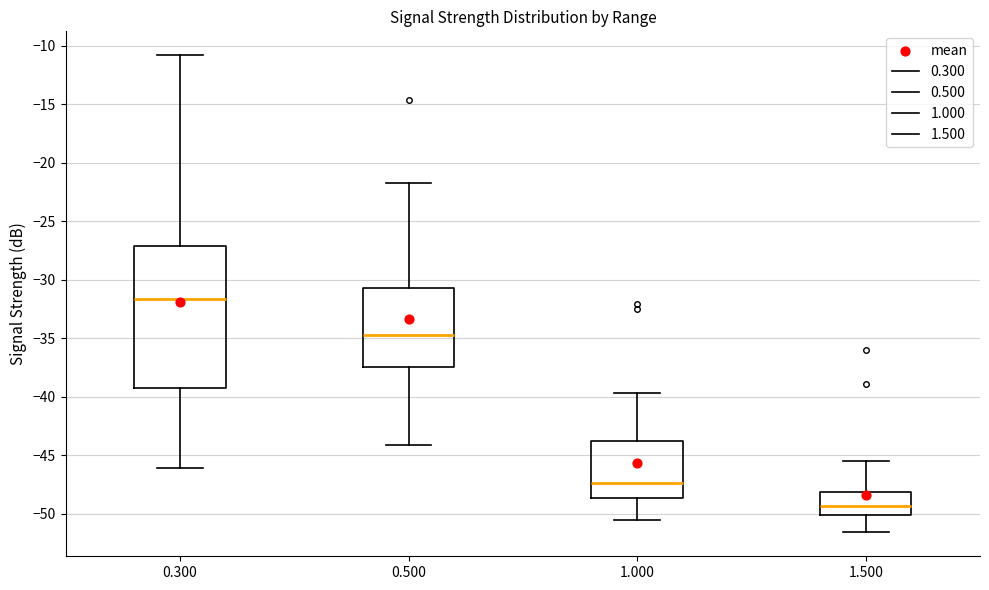

Which box has the highest median line?

0.300